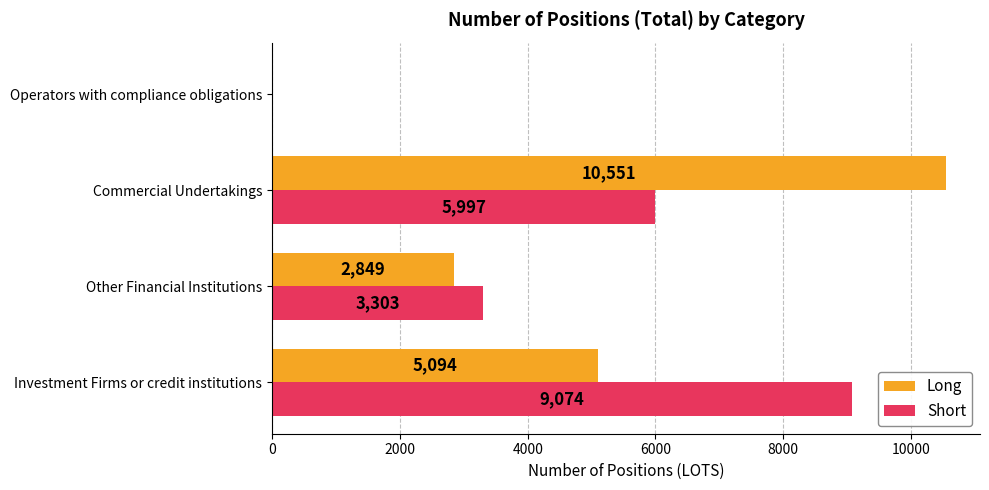

Count the number of categories in the chart.

4